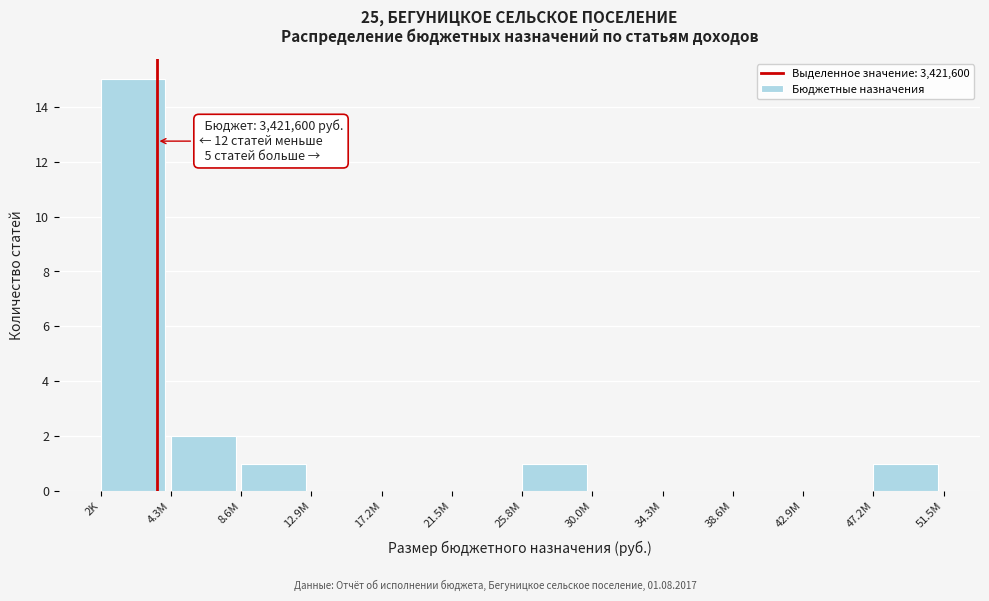

Reading right to left, transcribe all the data shown in this chart.

47.2M=1	42.9M=0	38.6M=0	34.3M=0	30.0M=0	25.8M=1	21.5M=0	17.2M=0	12.9M=0	8.6M=1	4.3M=2	2K=15